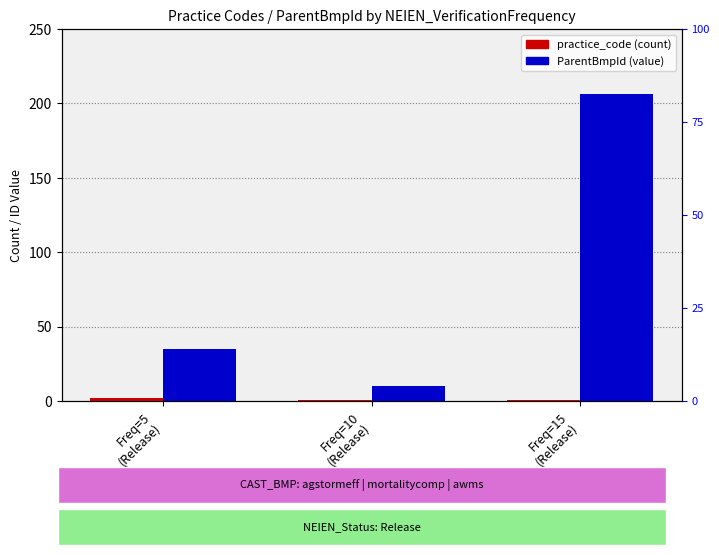

At which category is the sum across all series the highest?

Freq=15
(Release)